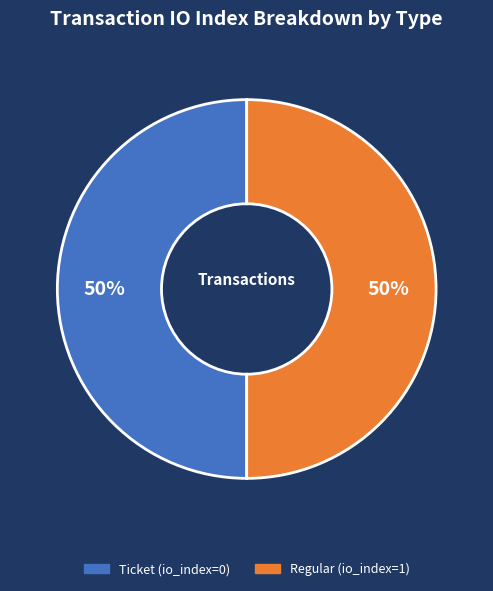

To the nearest percent, what is the average slice percentage?

50%